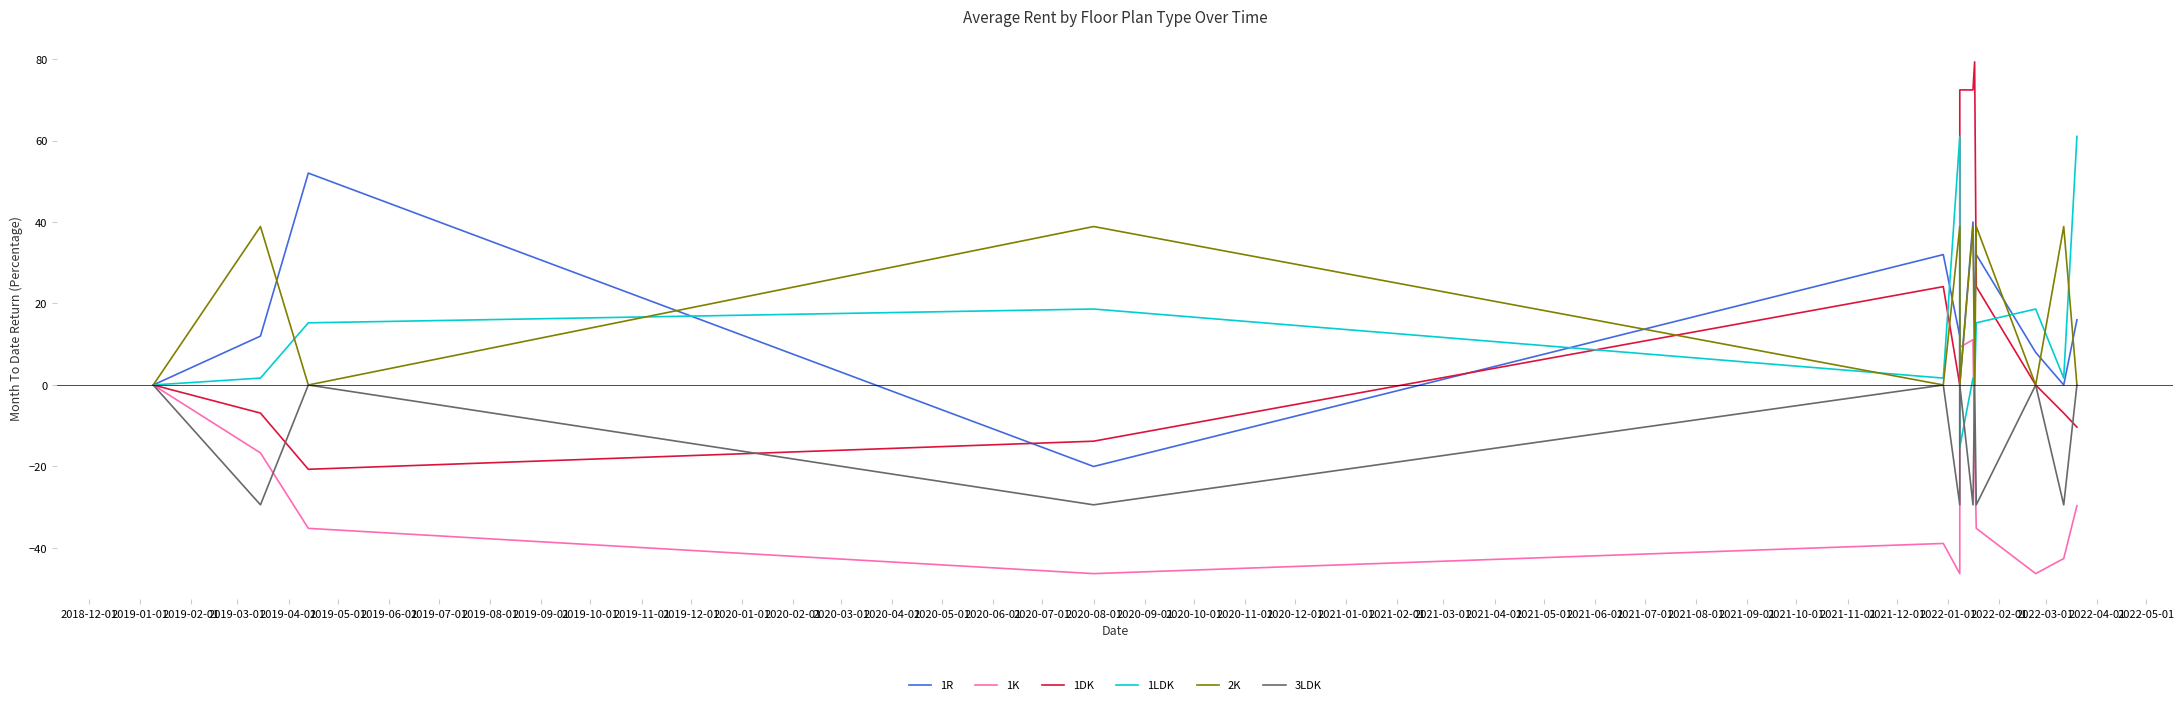

What are all the series names shown in the legend?

1R, 1K, 1DK, 1LDK, 2K, 3LDK